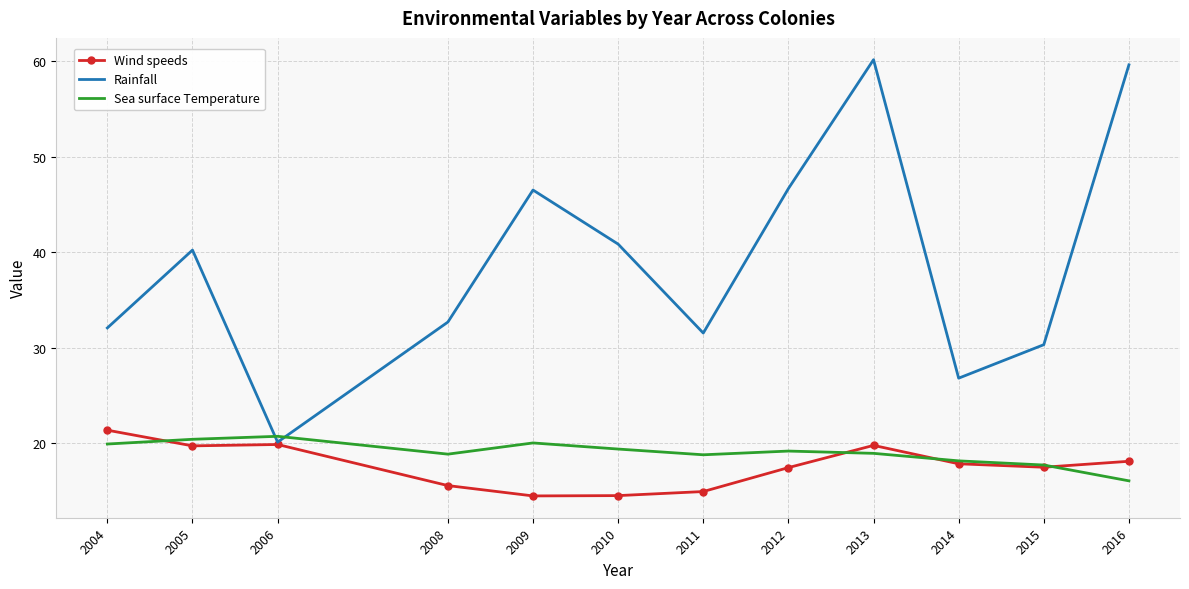

What is the total value across all series at 2009?

81.1